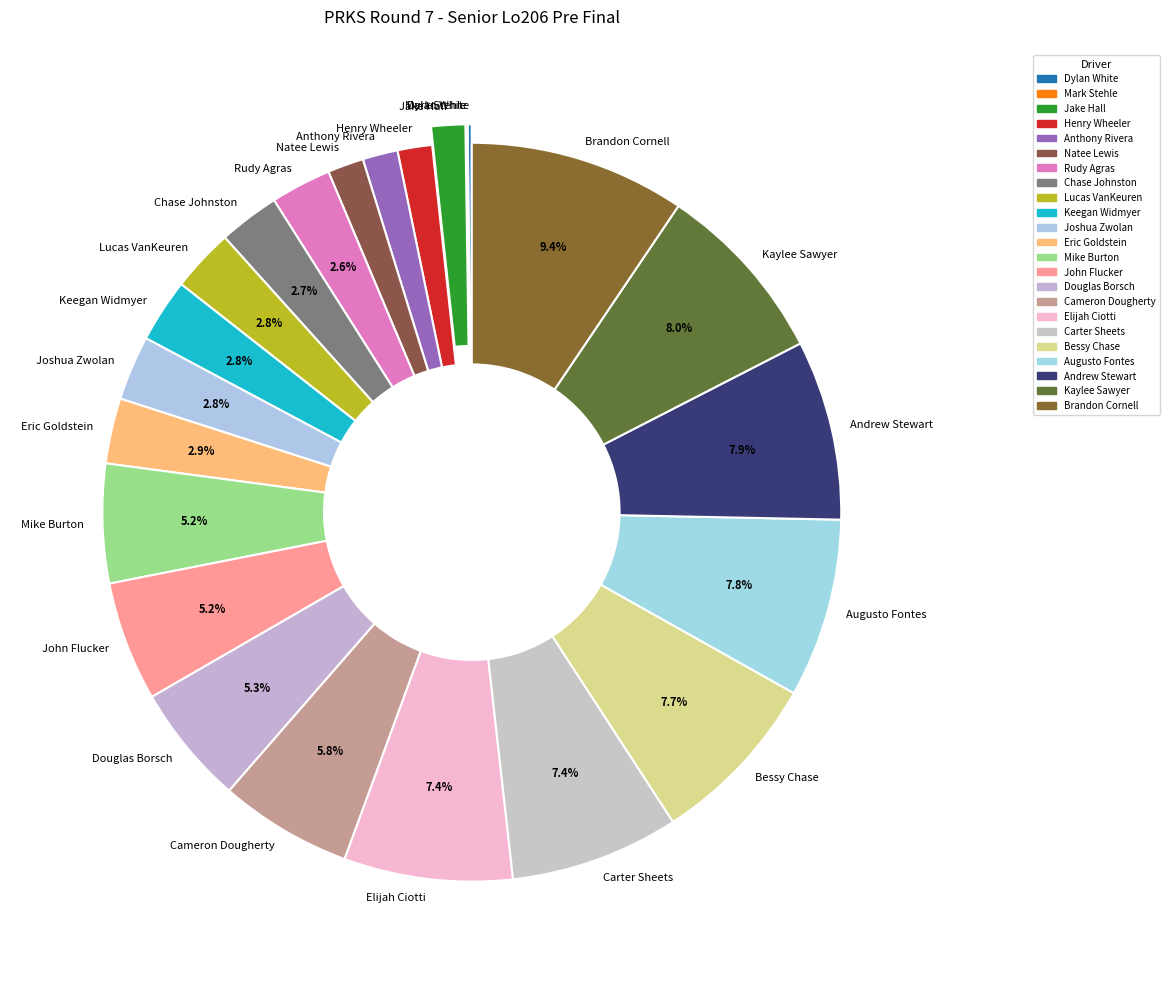

Which slice is the largest?

Brandon Cornell